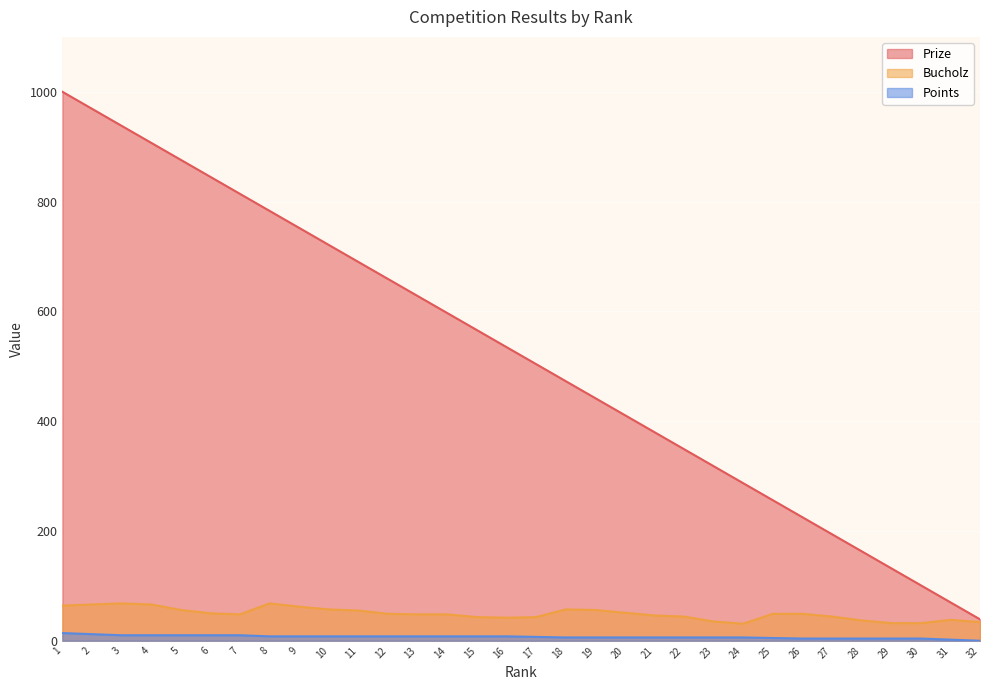

How many data points in Points are less than 8?

16